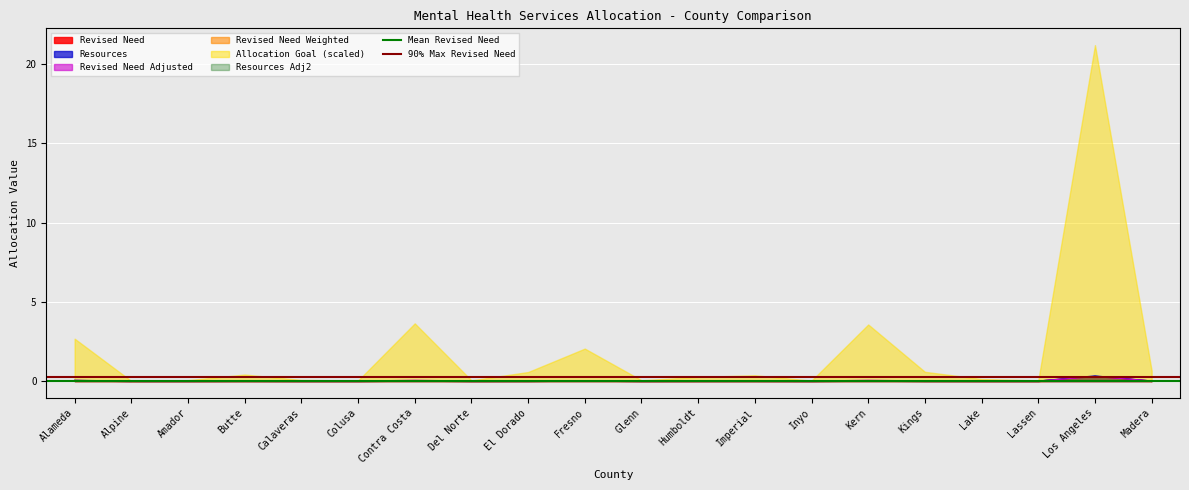

Which has a higher value, Alpine or Alameda?

Alpine